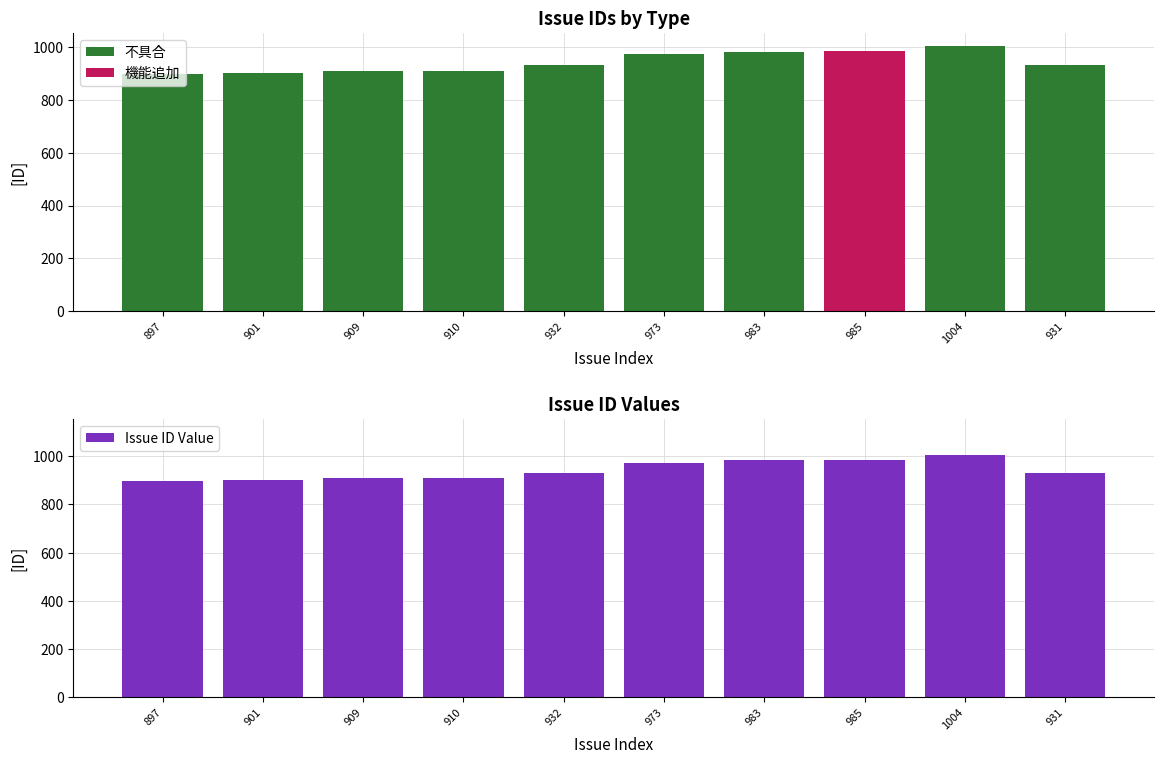

List the labels in order of value, smallest first.

897, 901, 909, 910, 931, 932, 973, 983, 985, 1004